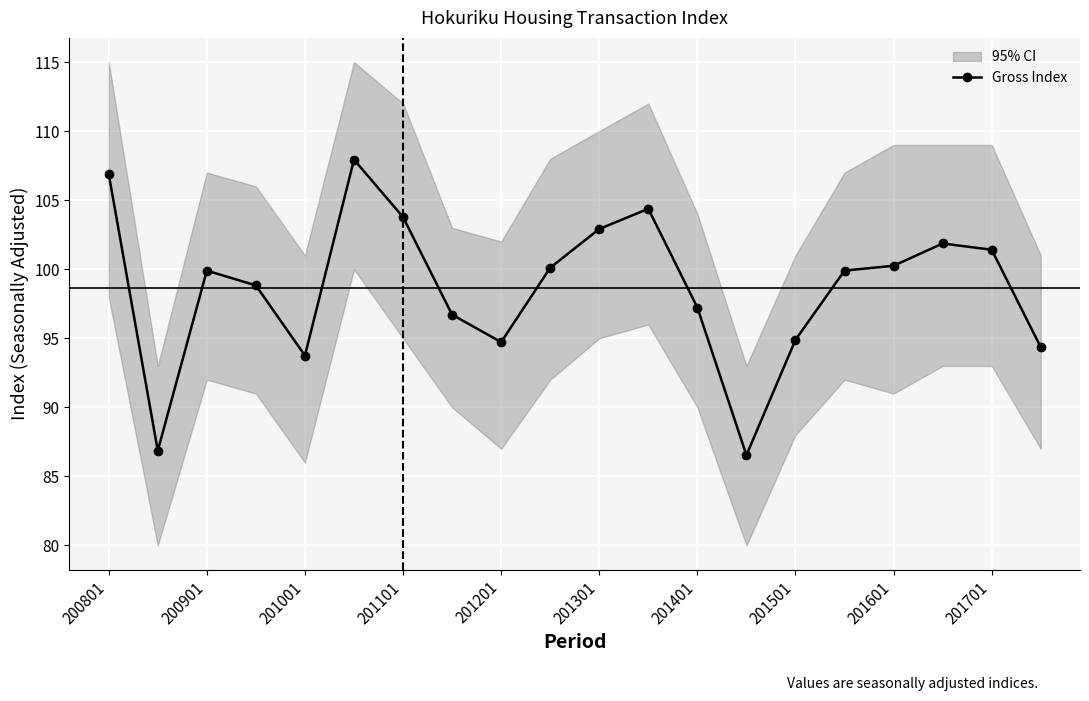

Reading right to left, what are all the values shown in this chart?

94.4	101.4	101.9	100.3	99.9	94.9	86.5	97.2	104.4	102.9	100.1	94.7	96.7	103.8	107.9	93.7	98.8	99.9	86.9	106.9